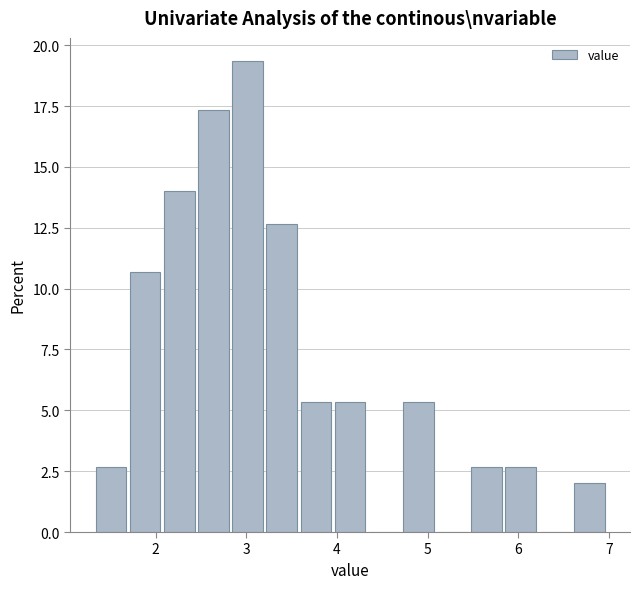

Around what value on the x-axis is the tallest bar? Give the approximate position of its centre, as read against the axis.

3.0